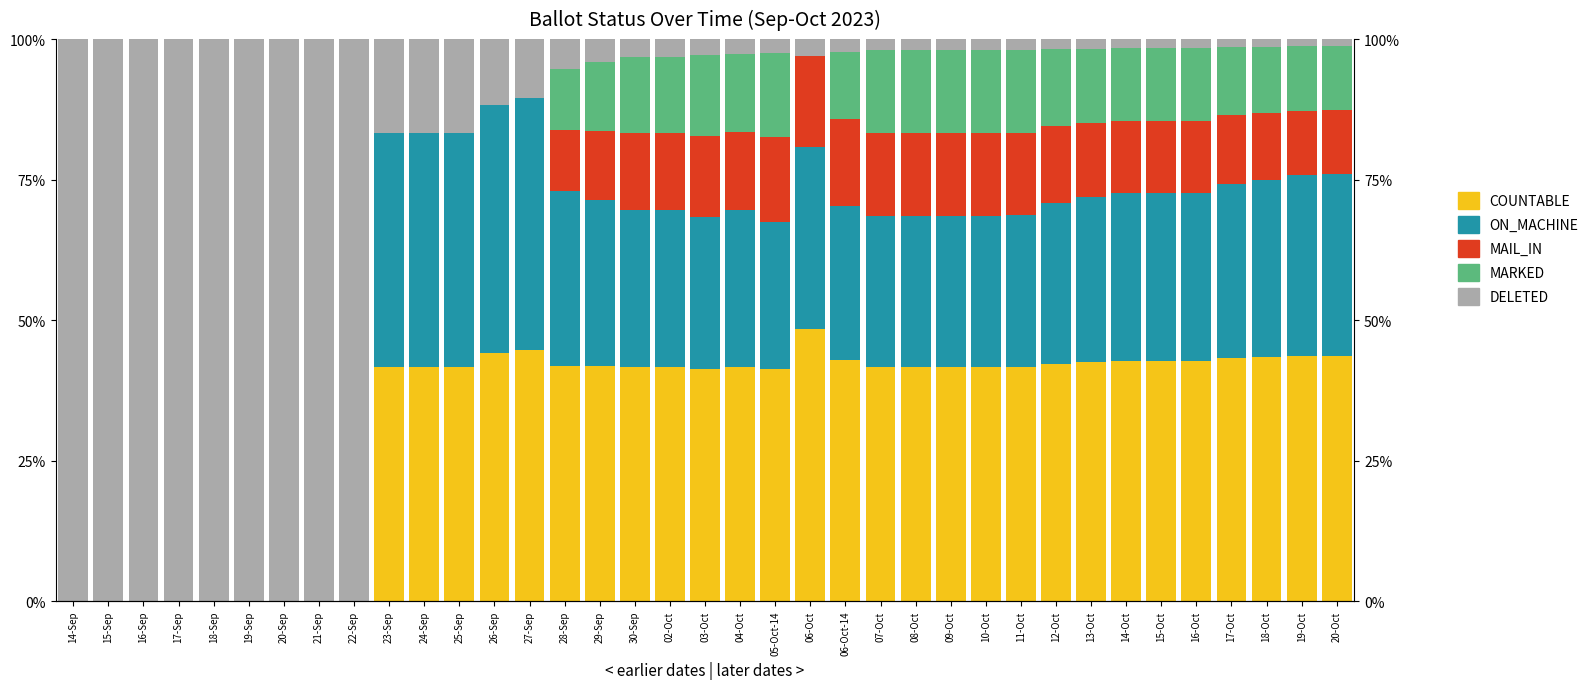

How many values in the DELETED series exceed 3?

19